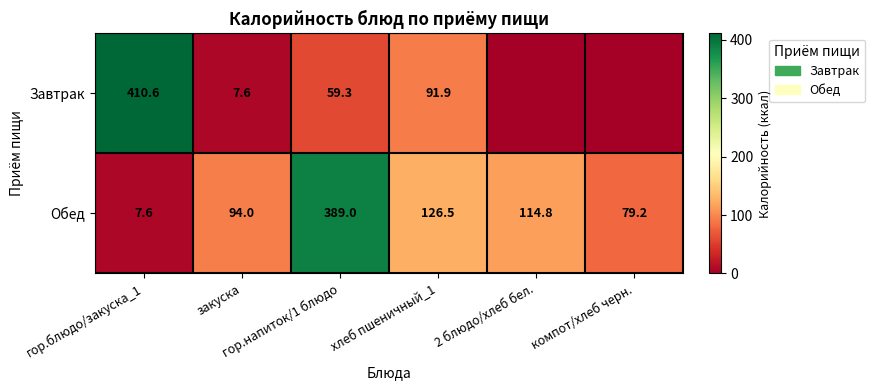

What is the average value of the Обед series?

135.2